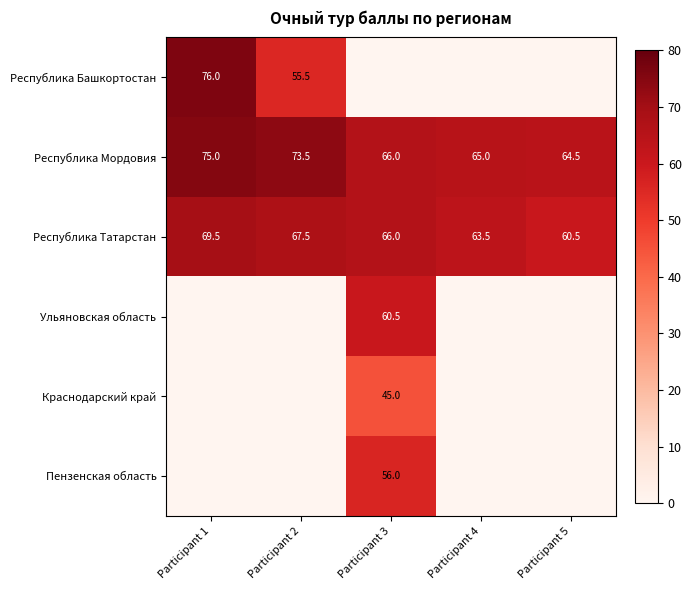

True or false: Республика Башкортостан has a value of 32.4 at Participant 1.

False